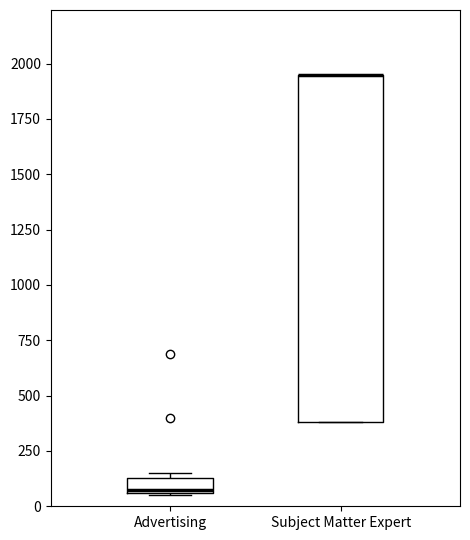

Comparing the boxes themselves (not the whiskers), which one is the tallest?

Subject Matter Expert